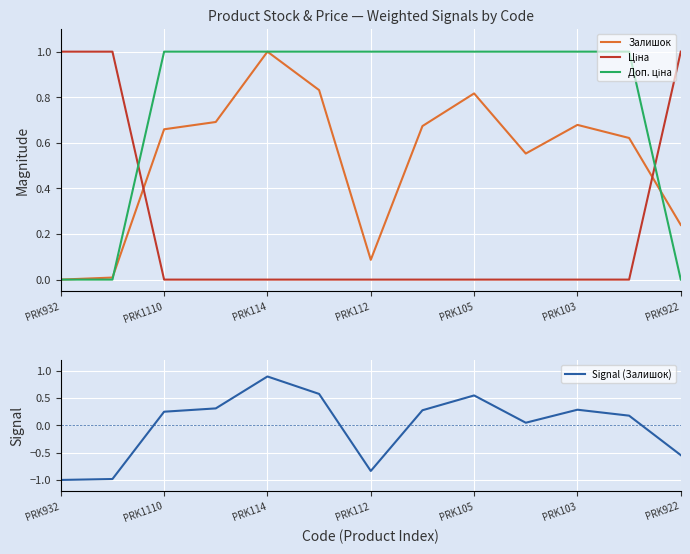

The value of Signal (Залишок) at PRK103 is 0.3. True or false?

True